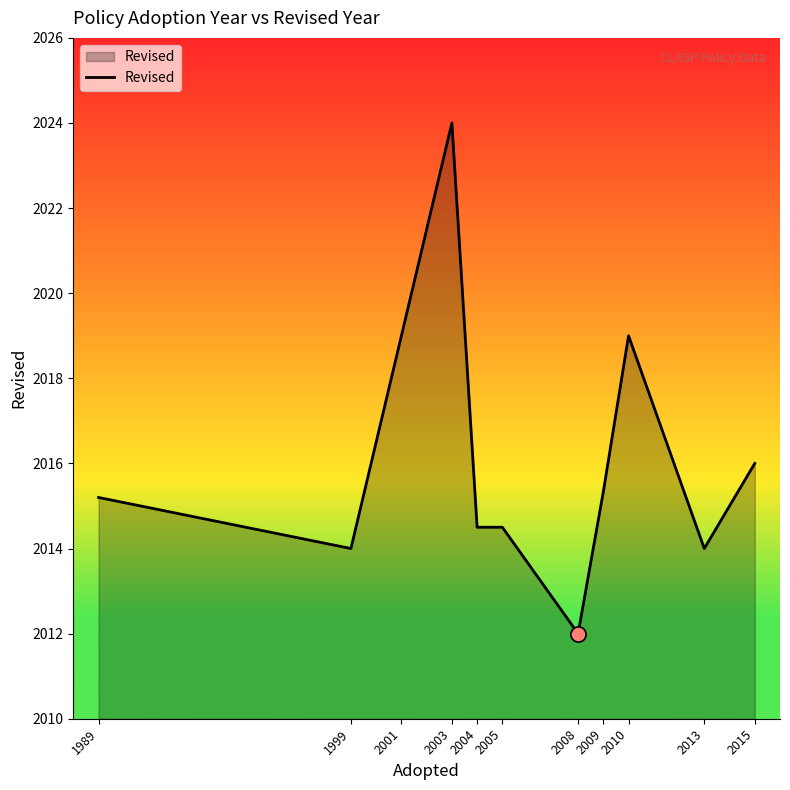

What is the ratio of the value at 1999 to the value at 1989?

1.0